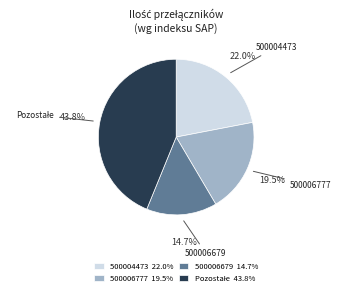

Count the number of slices in the pie.

4